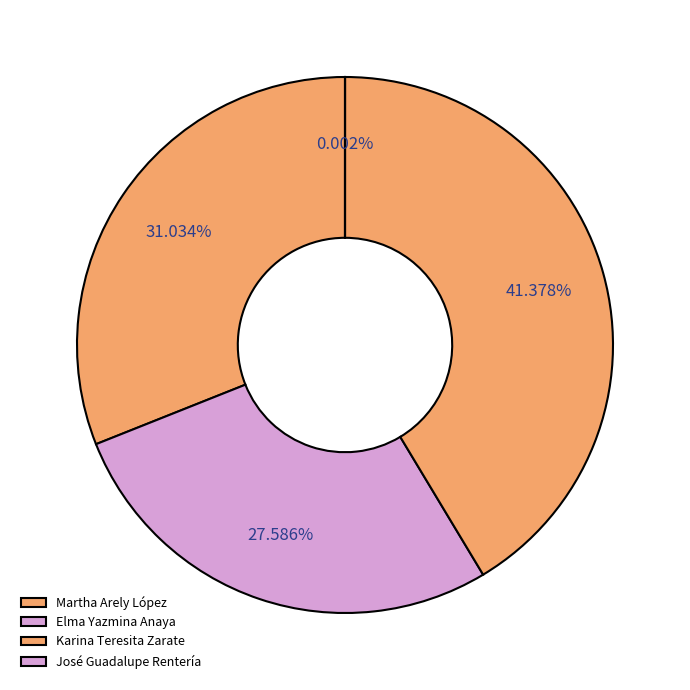

True or false: Karina Teresita Zarate accounts for 28% of the total.

False